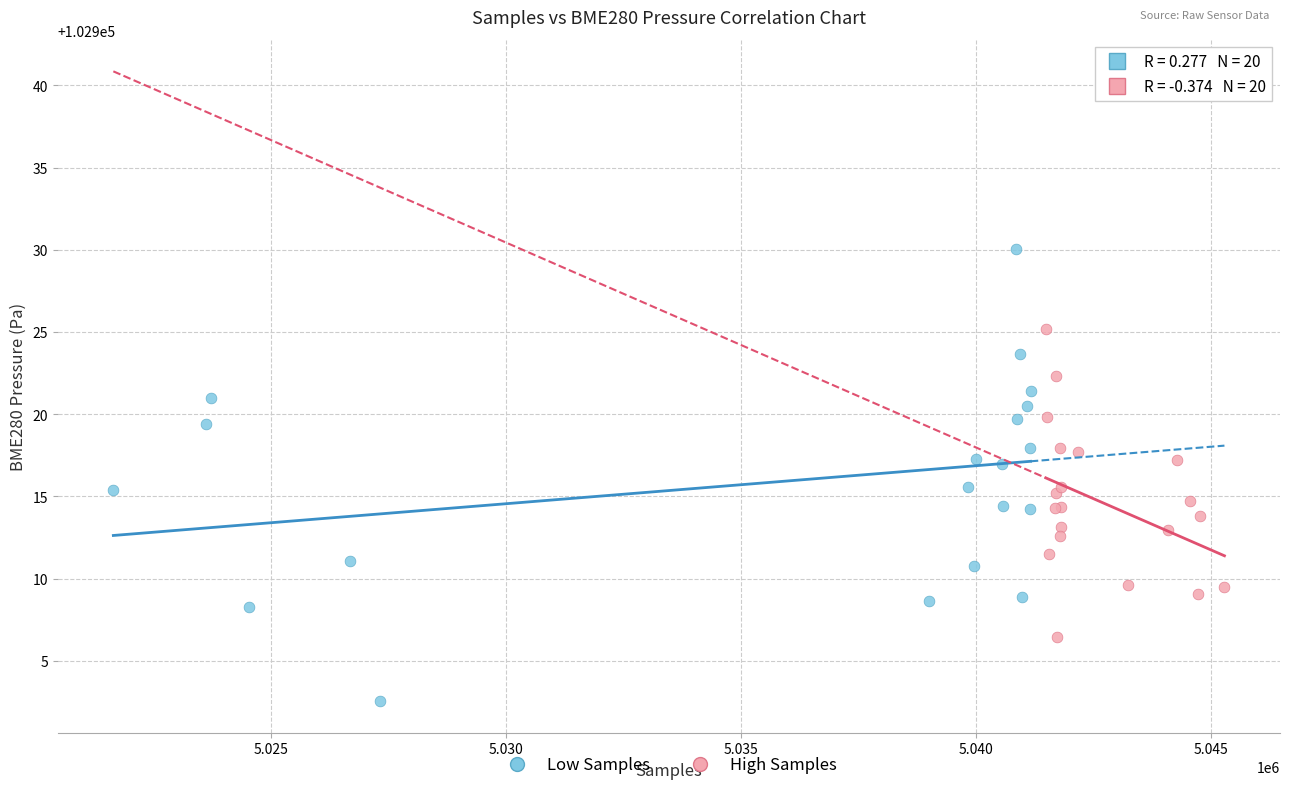

Which series contains the highest Y value?

Low Samples